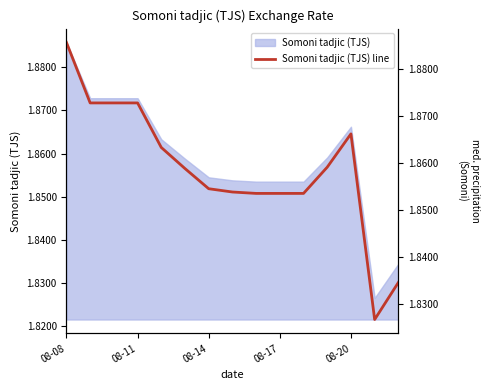

Reading left to right, transcribe all the data shown in this chart.

1.9	1.9	1.9	1.9	1.9	1.9	1.9	1.9	1.9	1.9	1.9	1.9	1.9	1.8	1.8